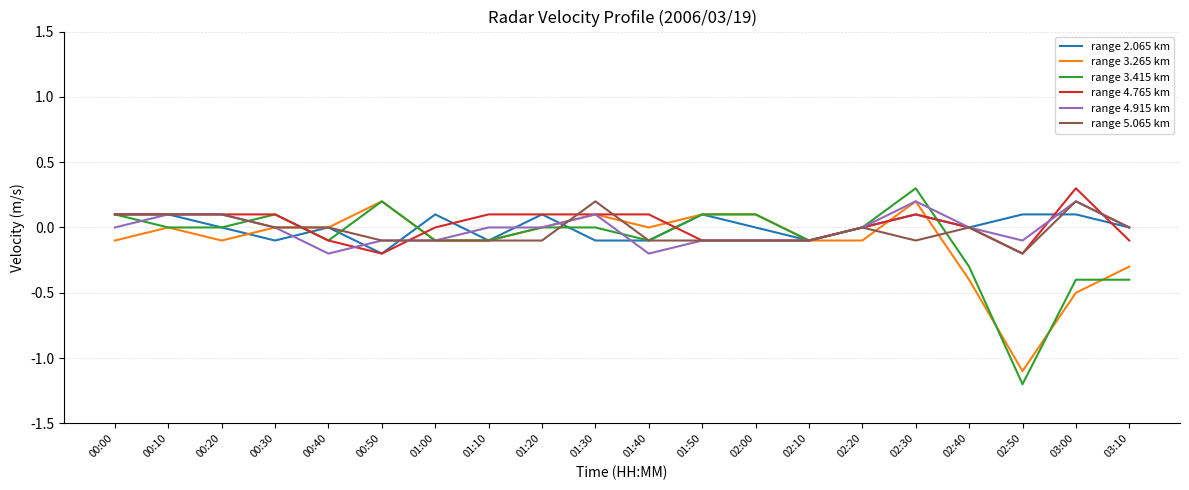

True or false: range 3.265 km and range 5.065 km cross at least once.

True